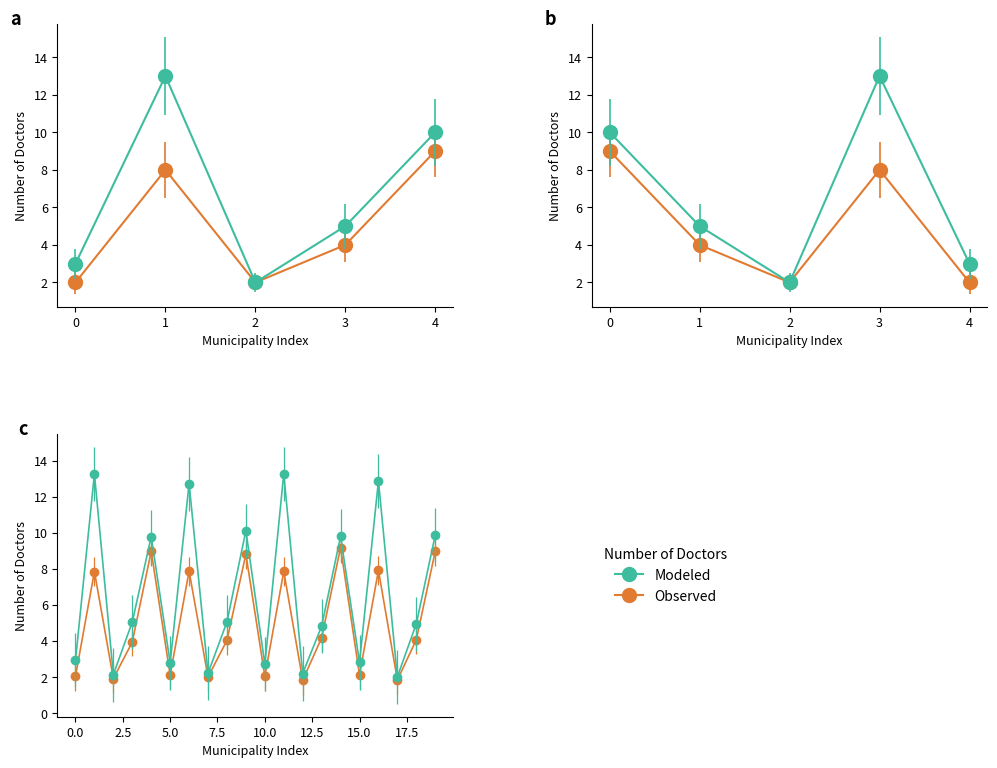

Which series has the largest range (max minus min)?

Modeled